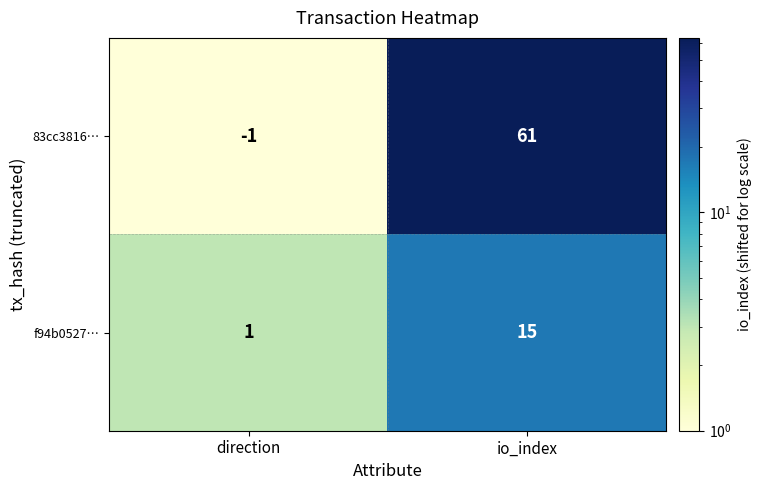

Rank the series by their average value, from highest to lowest.

83cc3816…, f94b0527…